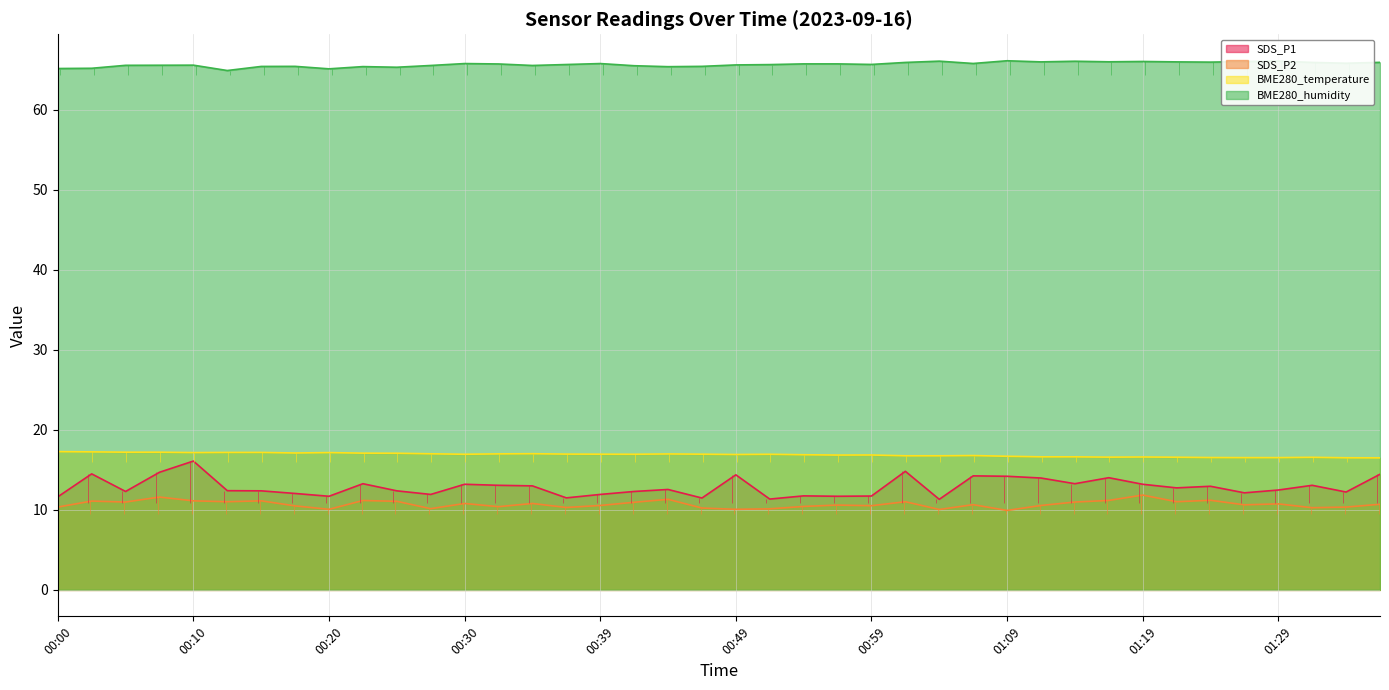

In SDS_P1, how many points are higher than both neighbors (excluding endpoints)?

12